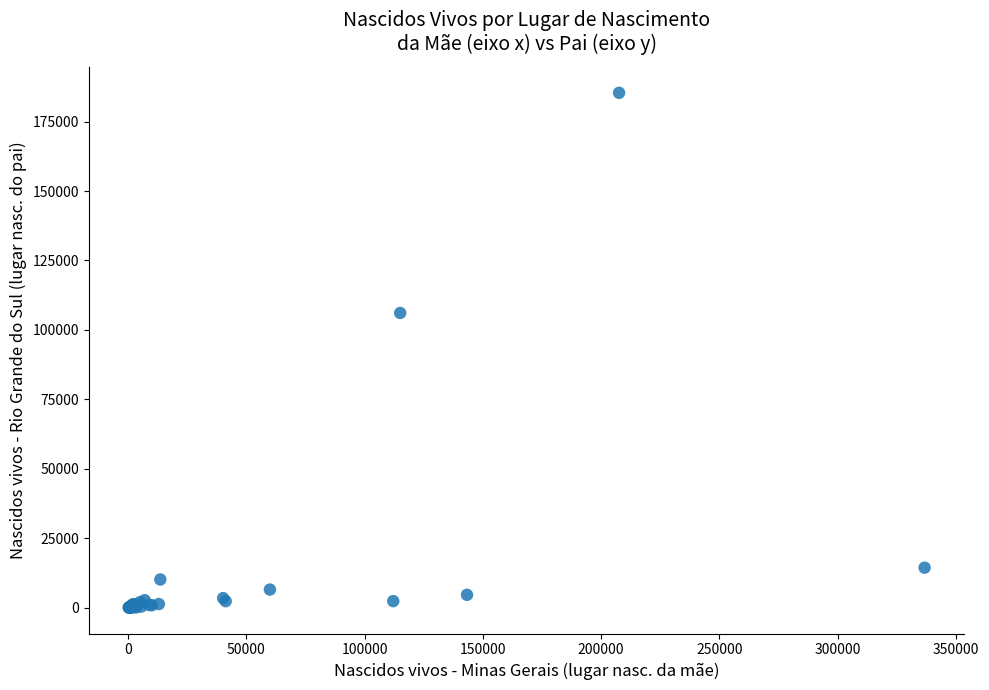

What Y value in the scatter plot is closest to 92687?

106114